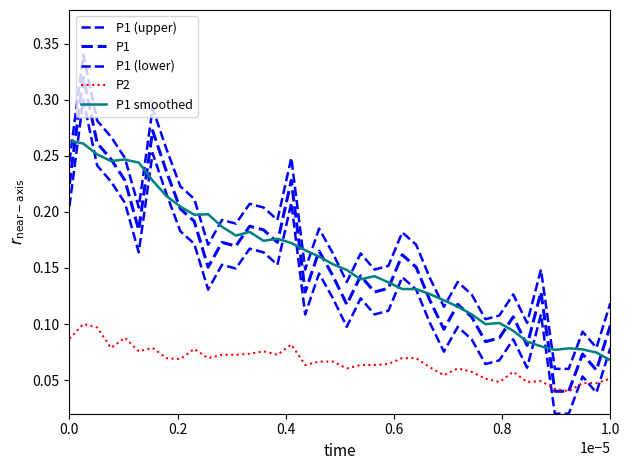

Does the chart have visible grid lines?

No